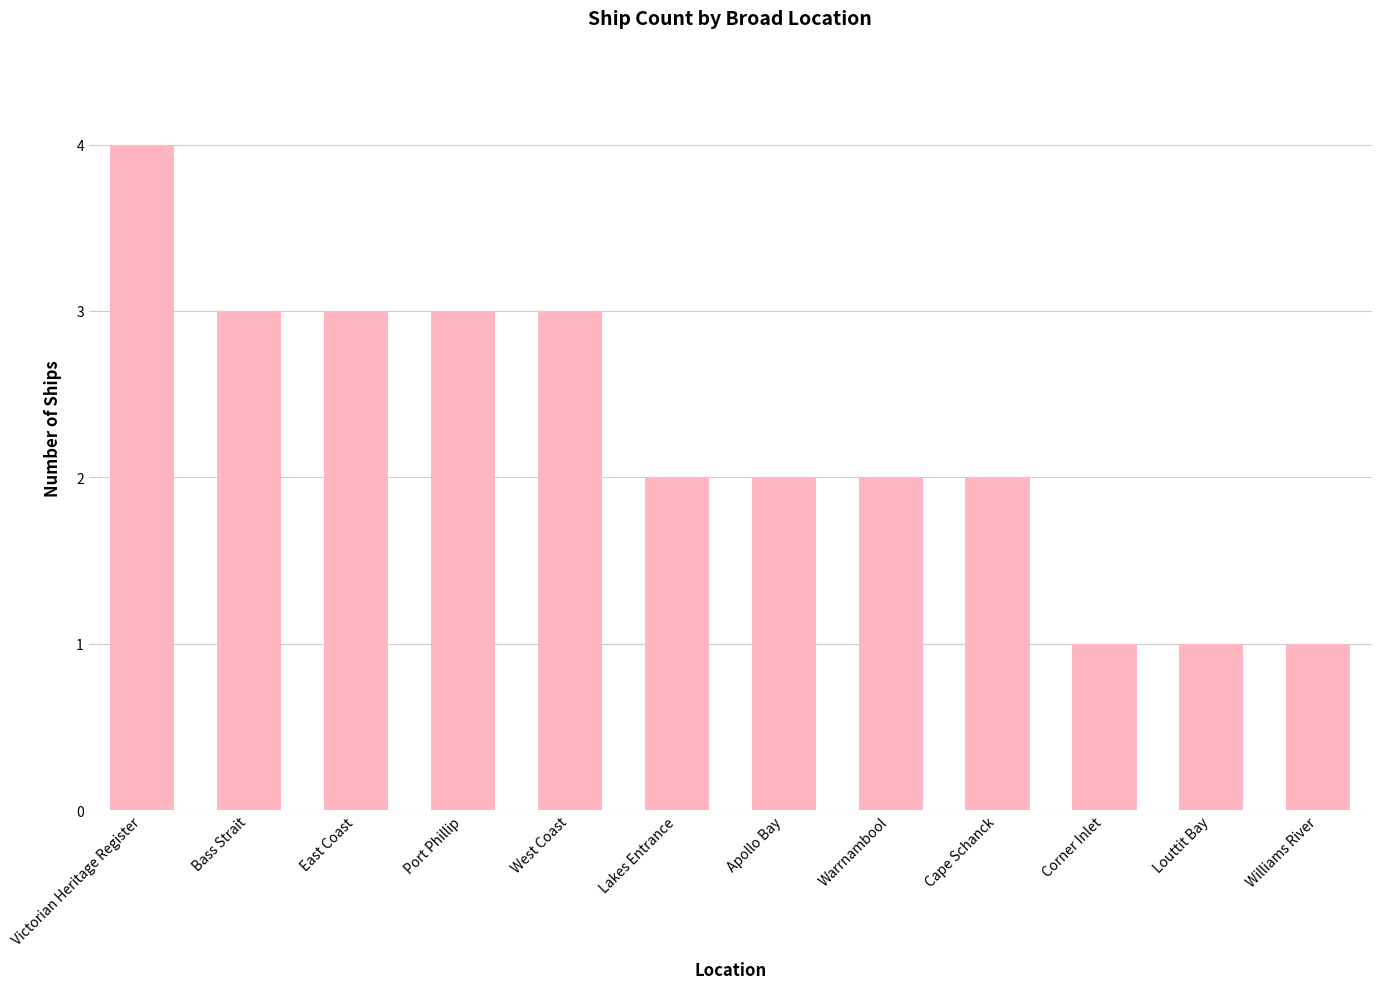

Count the values in the range 2 to 3.

8